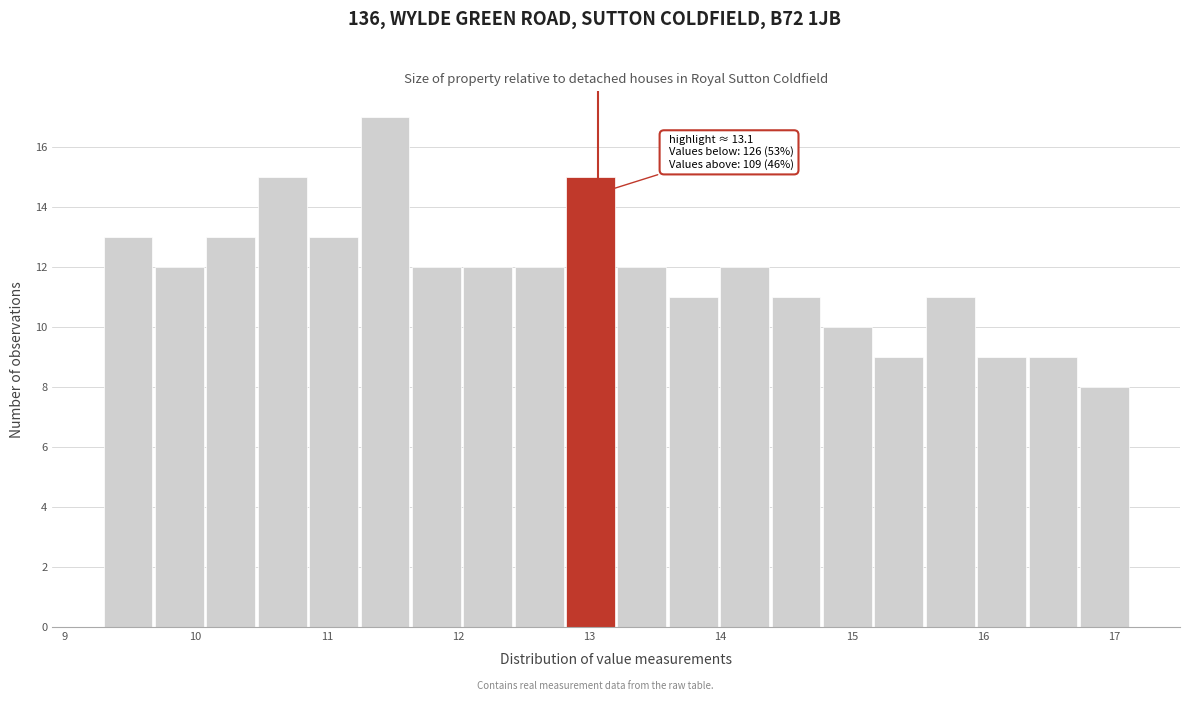

Around what value on the x-axis is the tallest bar? Give the approximate position of its centre, as read against the axis.

11.4